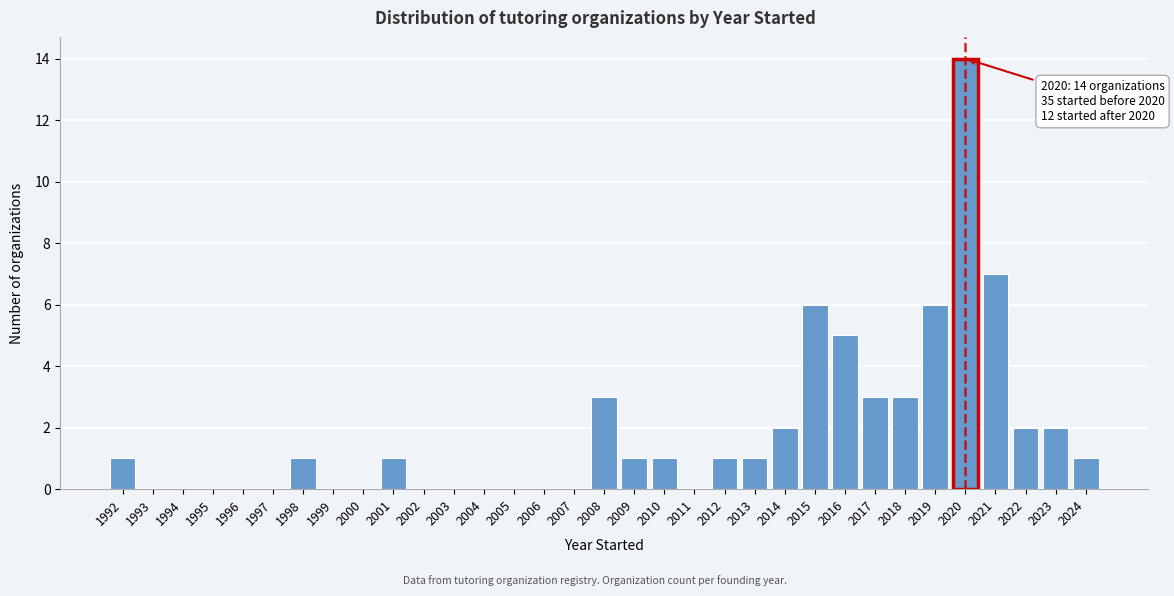

What is the change in value from 2002 to 2016?

+5